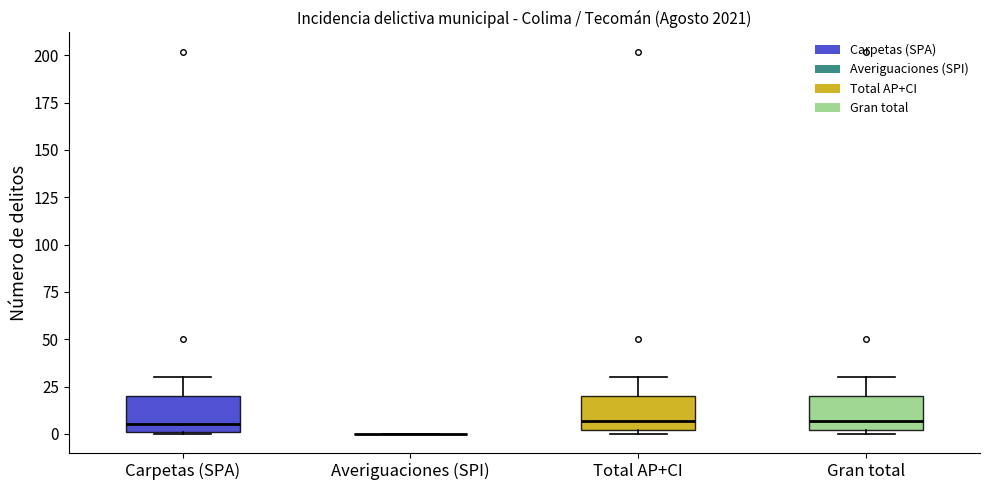

Where is the upper edge of the box for Total AP+CI on the y-axis? The values are not printed on the chart, so give them approximately, as read against the axis.

20